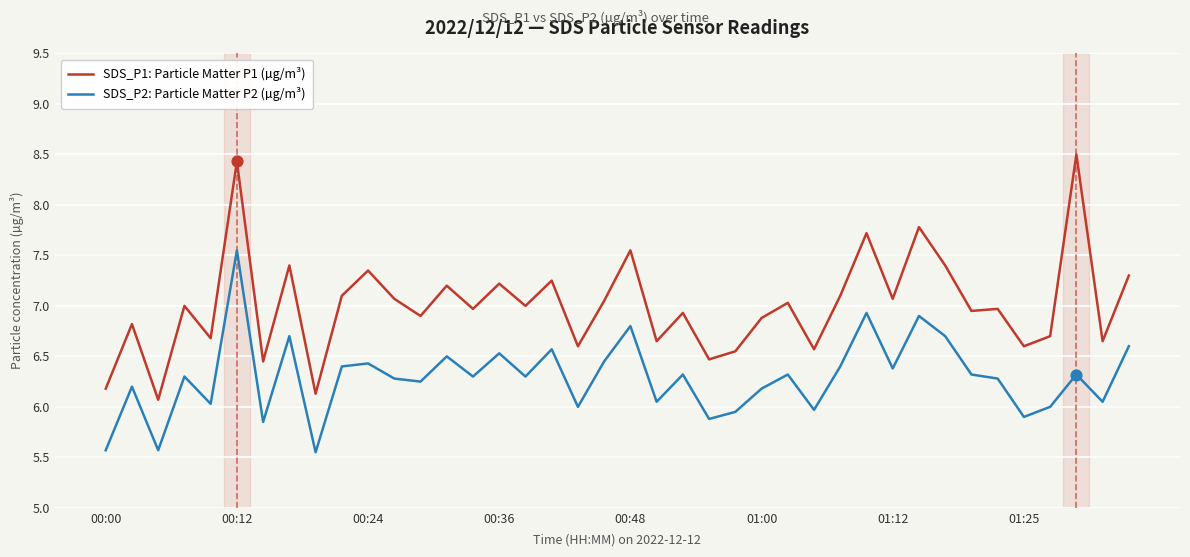

What are all the series names shown in the legend?

SDS_P1: Particle Matter P1 (µg/m³), SDS_P2: Particle Matter P2 (µg/m³)